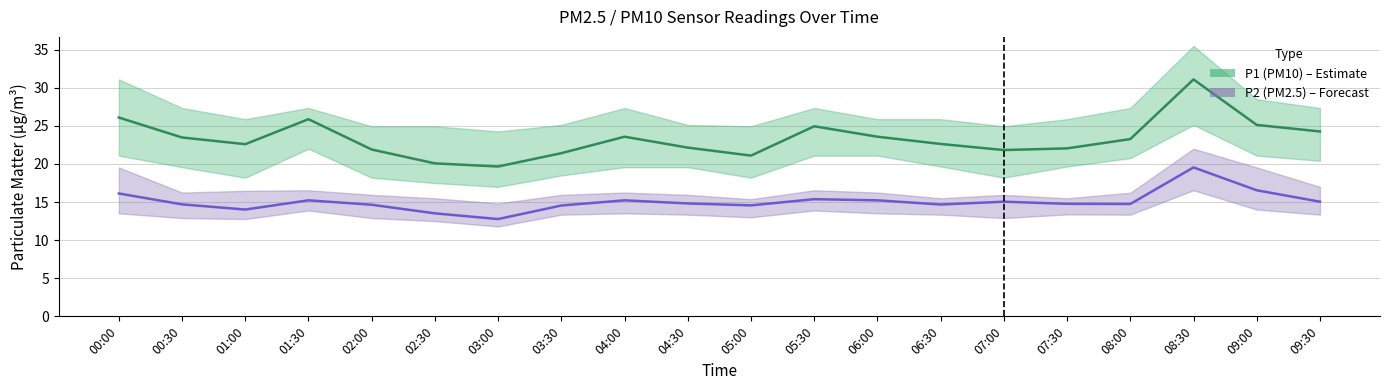

What are all the series names shown in the legend?

P1 (PM10), P2 (PM2.5)